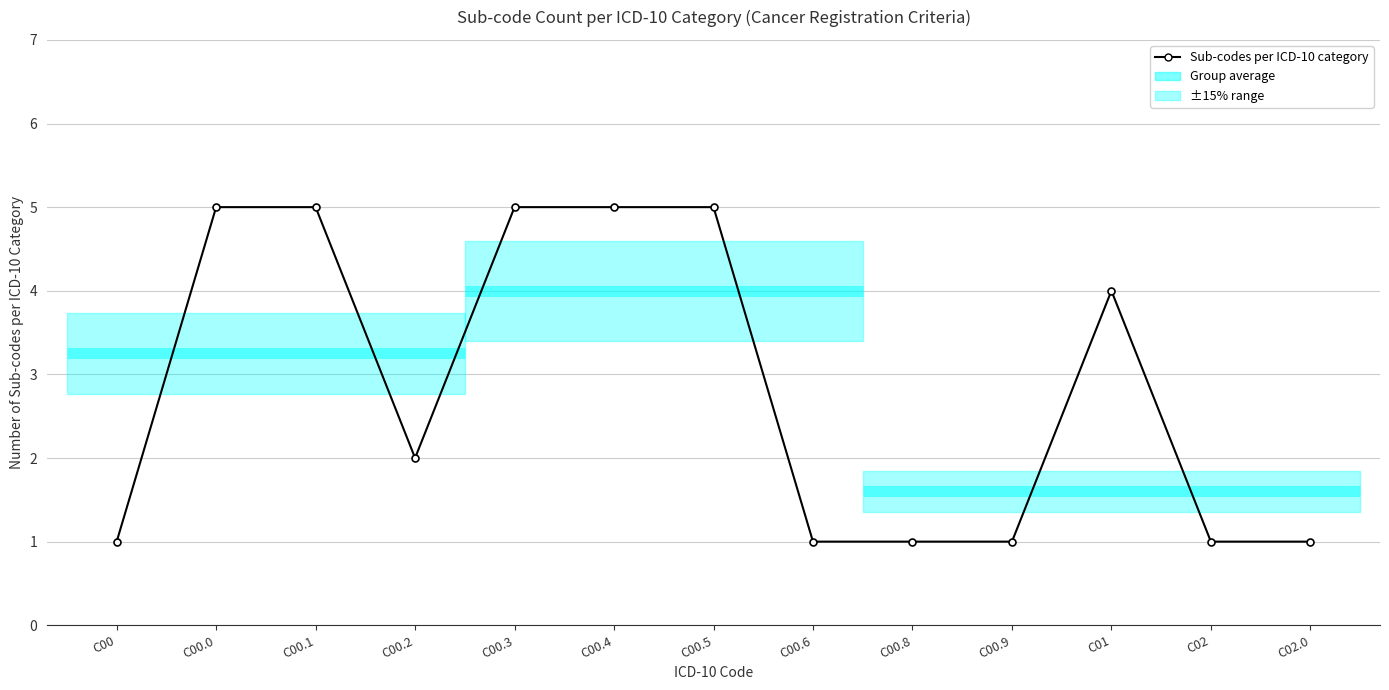

How many series are shown in this chart?

1